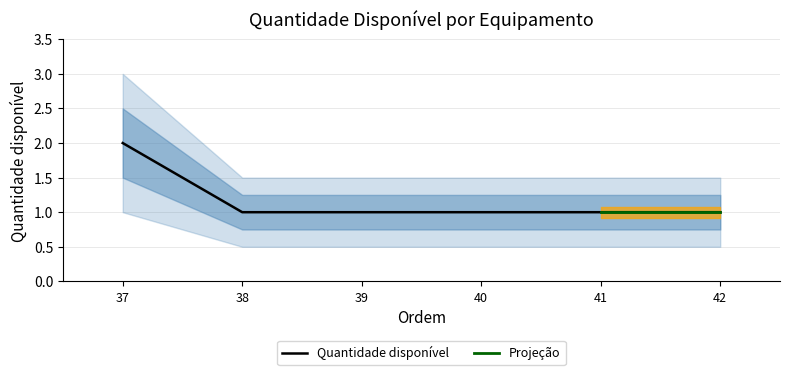

Approximately how many times larger is the value at 37 compared to 39?

2.0